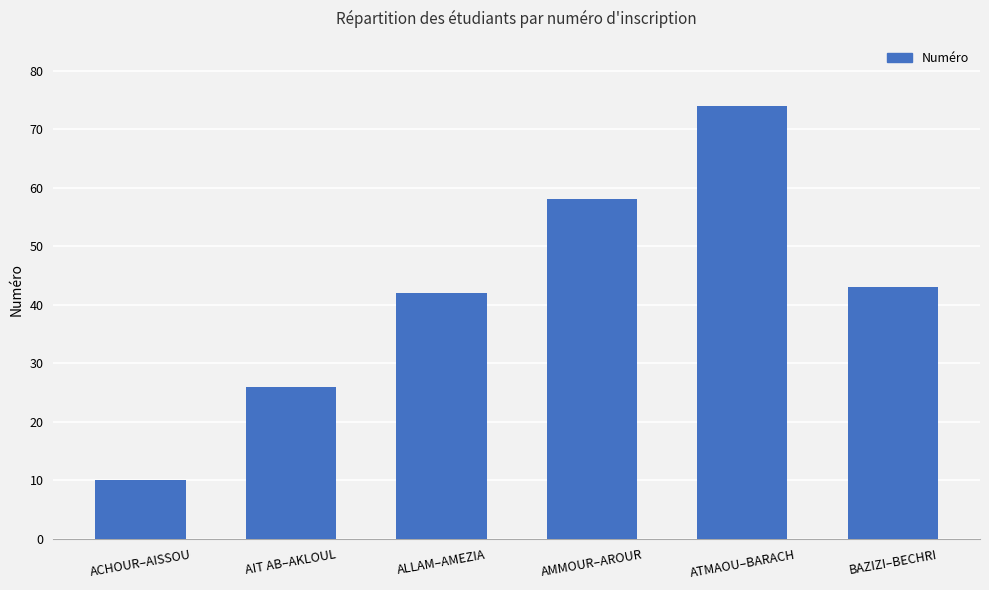

What is the sum of the values at ACHOUR–AISSOU and ALLAM–AMEZIA?

52